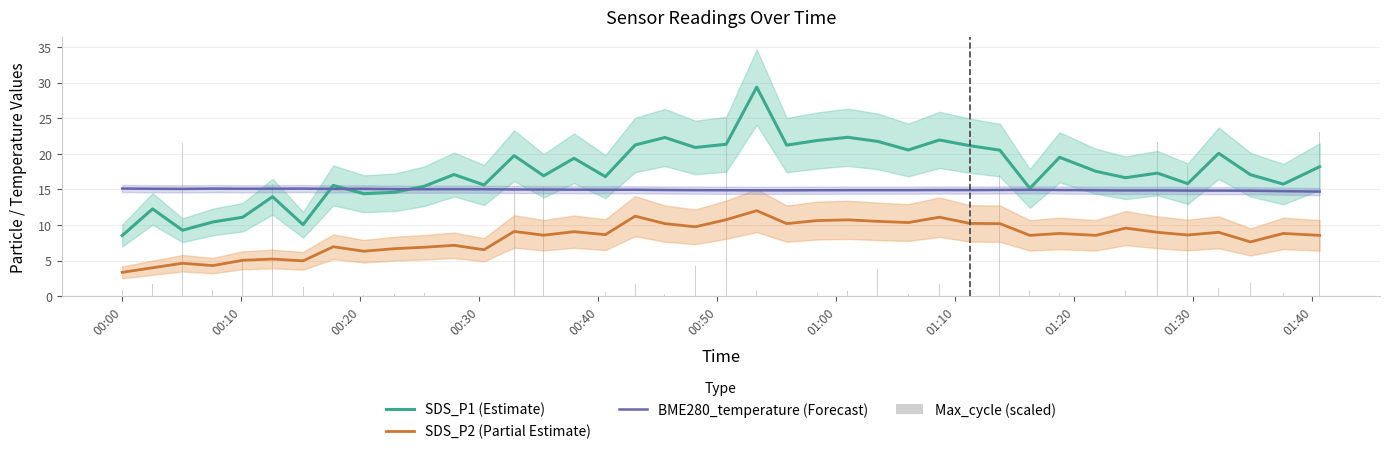

List the series in order of their overall mean, highest first.

SDS_P1 (Estimate), BME280_temperature (Forecast), SDS_P2 (Partial Estimate), Max_cycle (scaled)